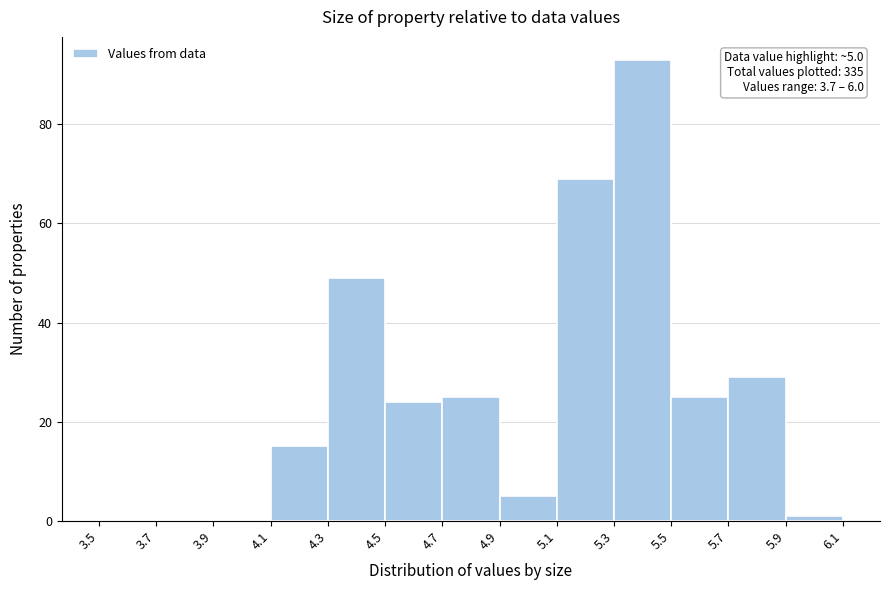

Which range on the x-axis has the tallest bar?

5.3 to 5.5